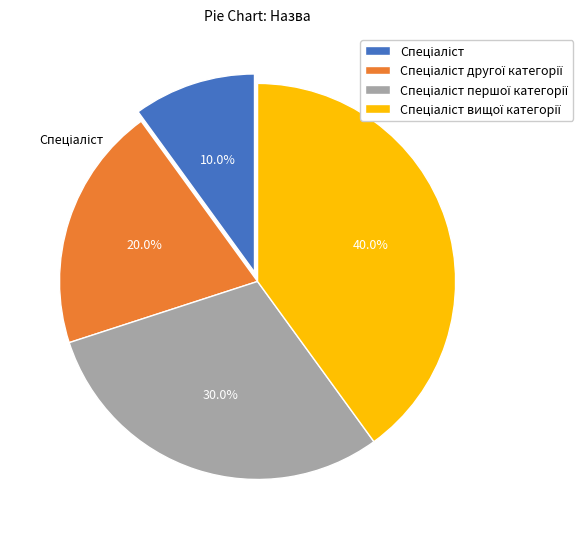

Count the number of slices in the pie.

4